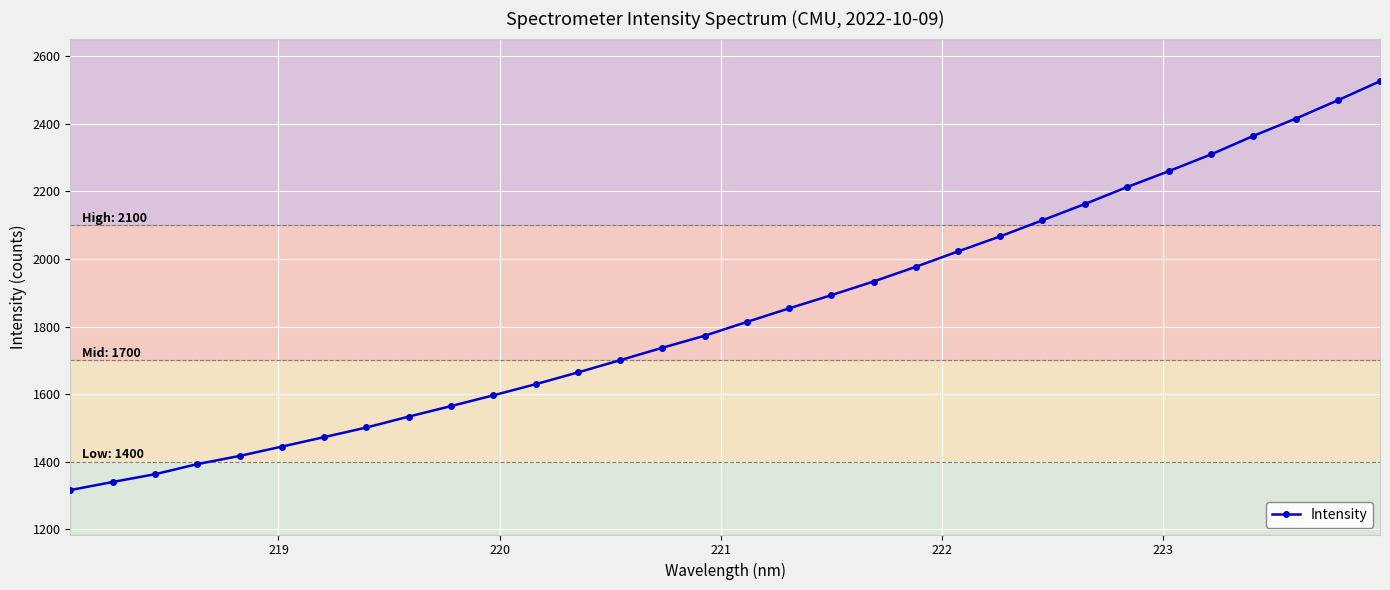

What is the sum of all values?

58836.0